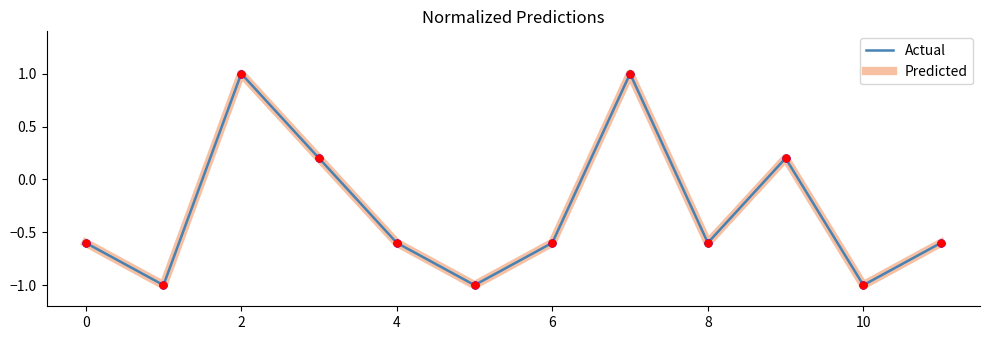

At how many categories does at least one series exceed 0?

4